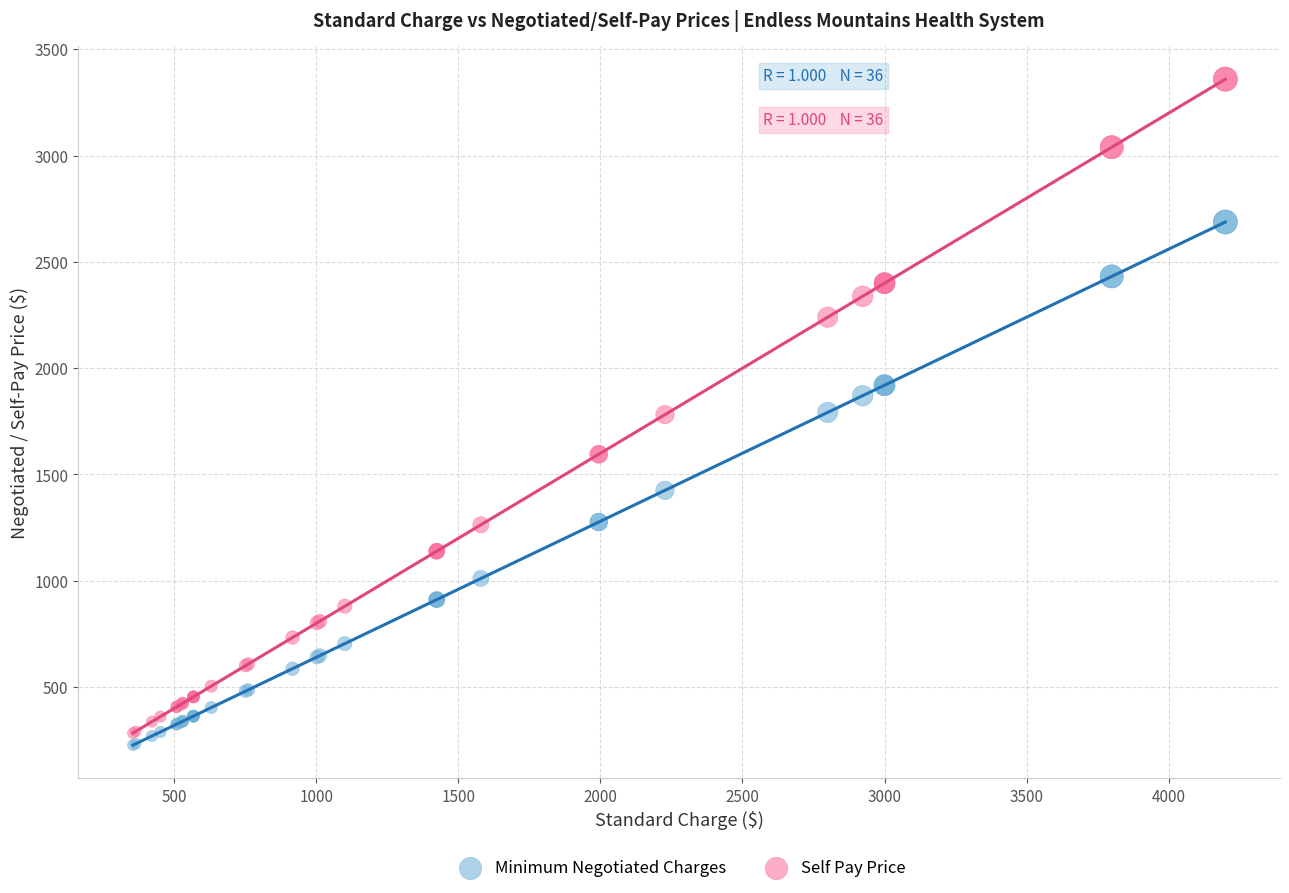

Which series has the largest Y range (max minus min)?

Self Pay Price